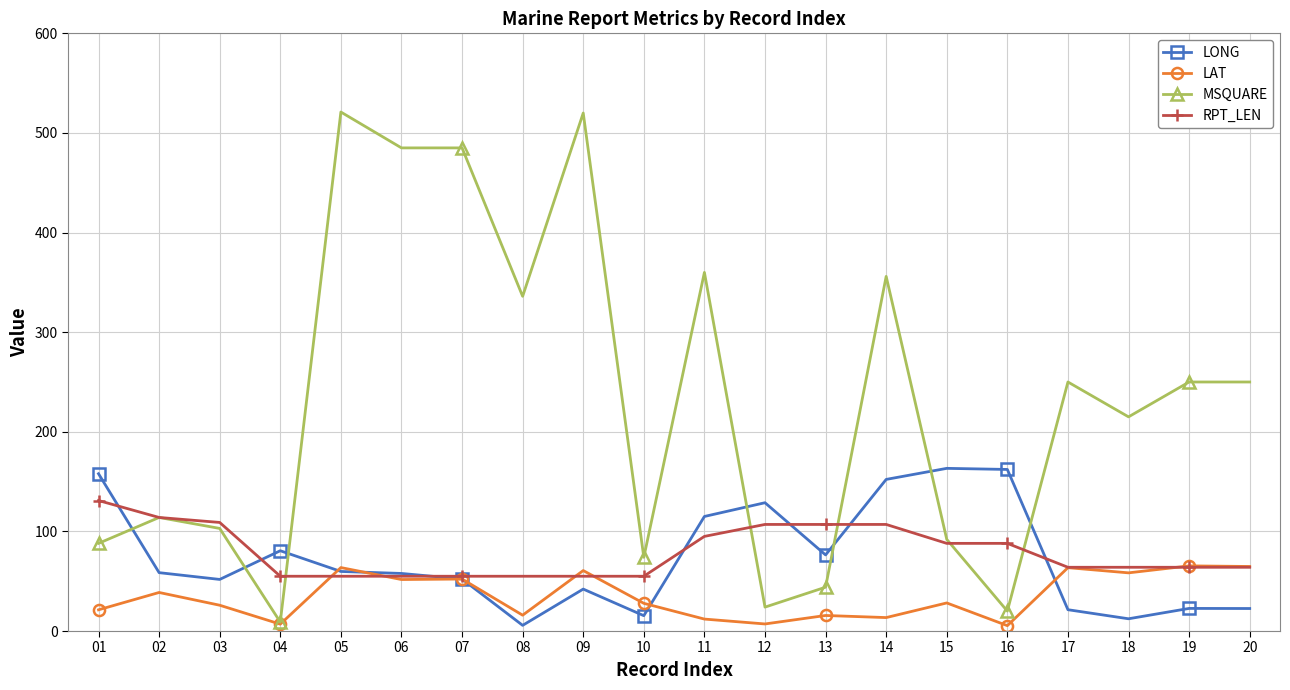

What is the minimum value for RPT_LEN?

55.0